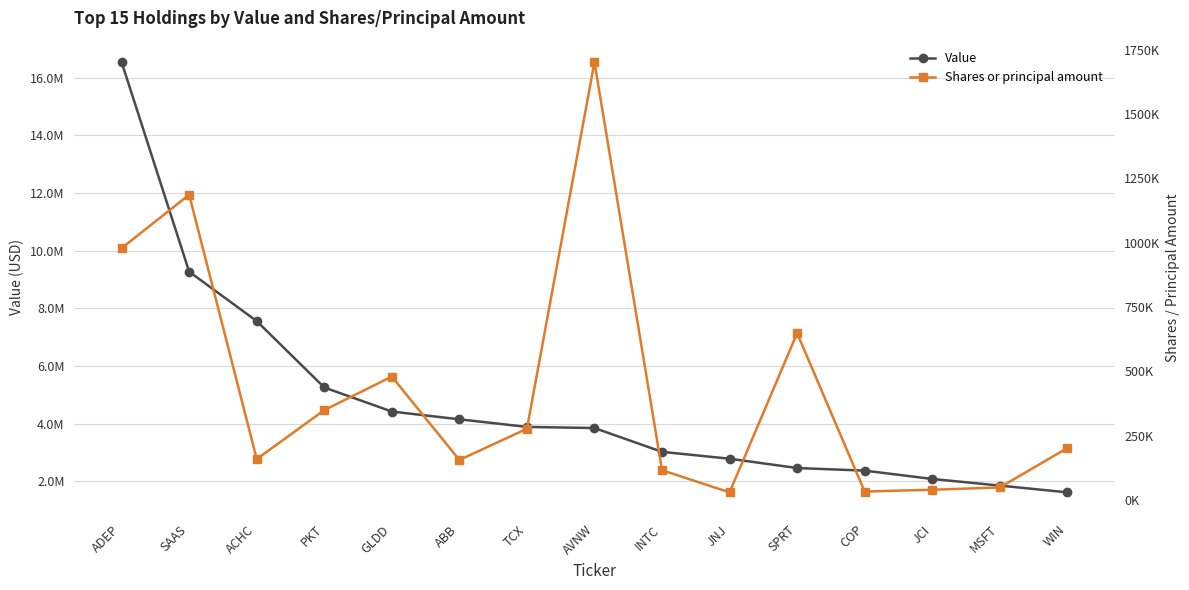

What is the label of the 1st point from the left?

ADEP